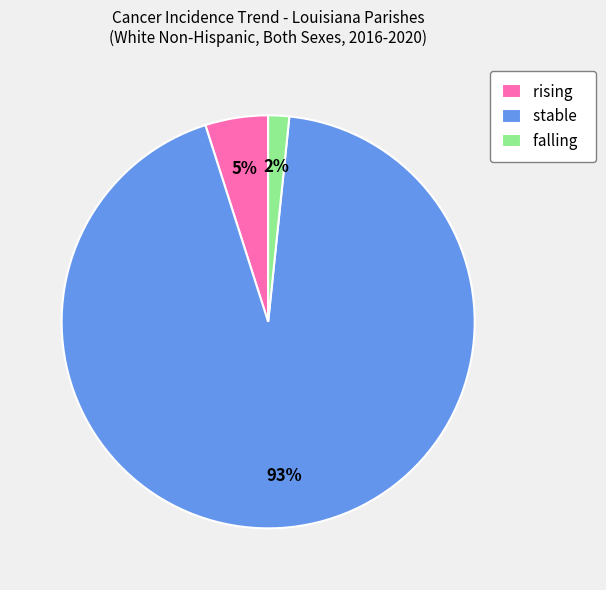

To the nearest percent, what is the combined percentage of rising and stable?

98%